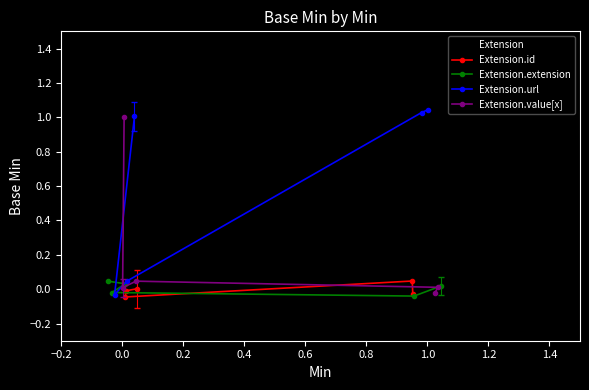

Which series has the largest range (max minus min)?

Extension.url